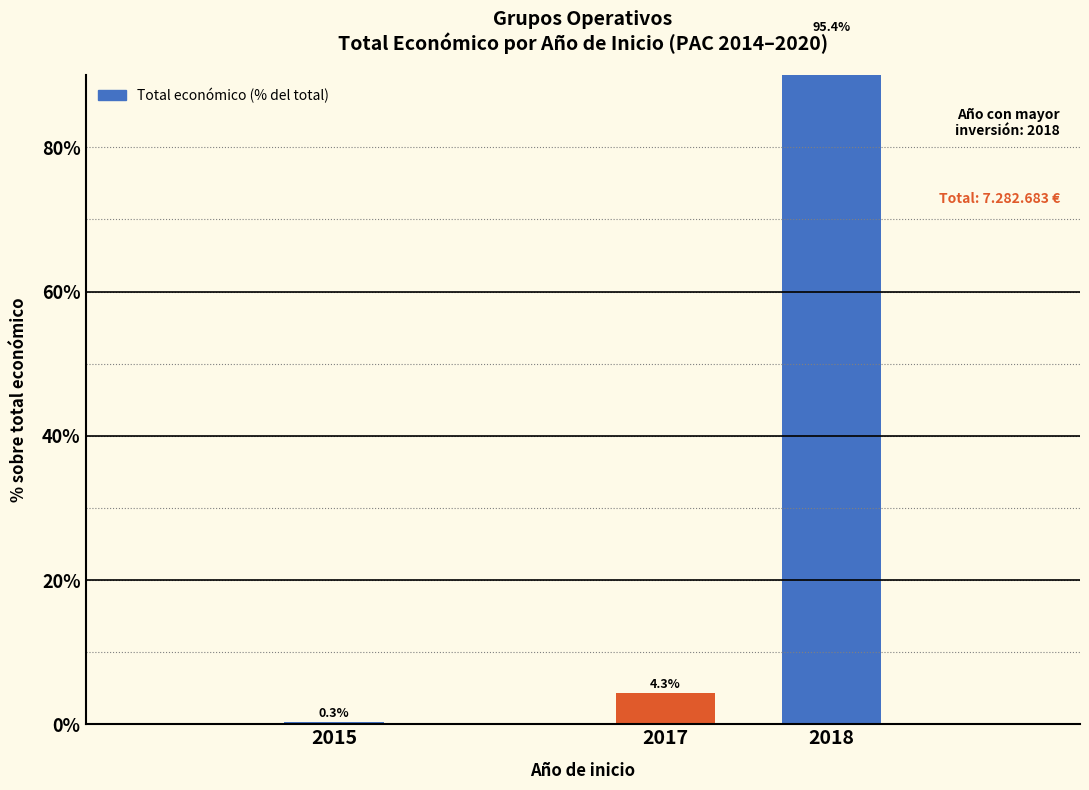

Does the chart contain stacked bars?

No